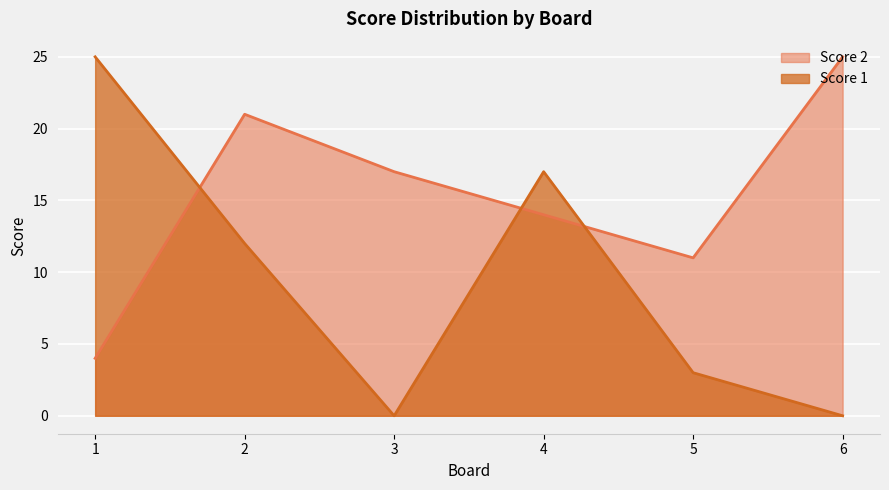

What is the difference between the Score 1 values at 4 and 3?

17